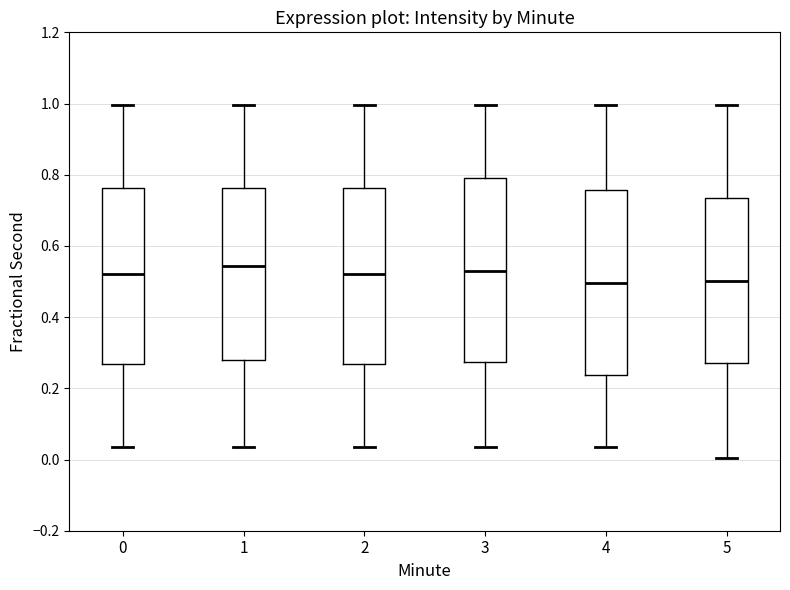

Where does the median line of the box at x = 1 sit on the y-axis? The values are not printed on the chart, so give them approximately, as read against the axis.

0.54